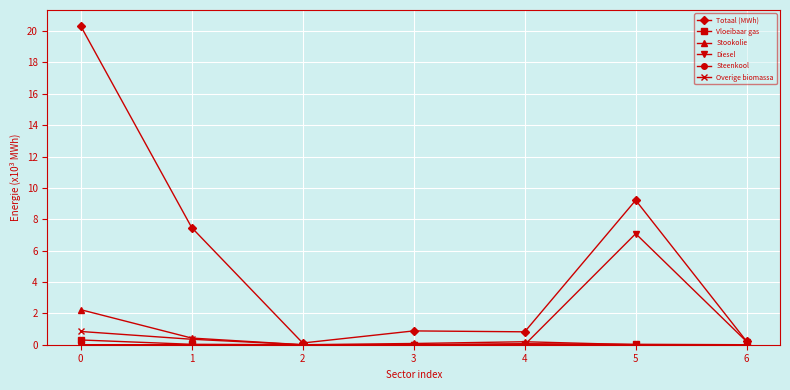

How many distinct data groups are displayed?

6